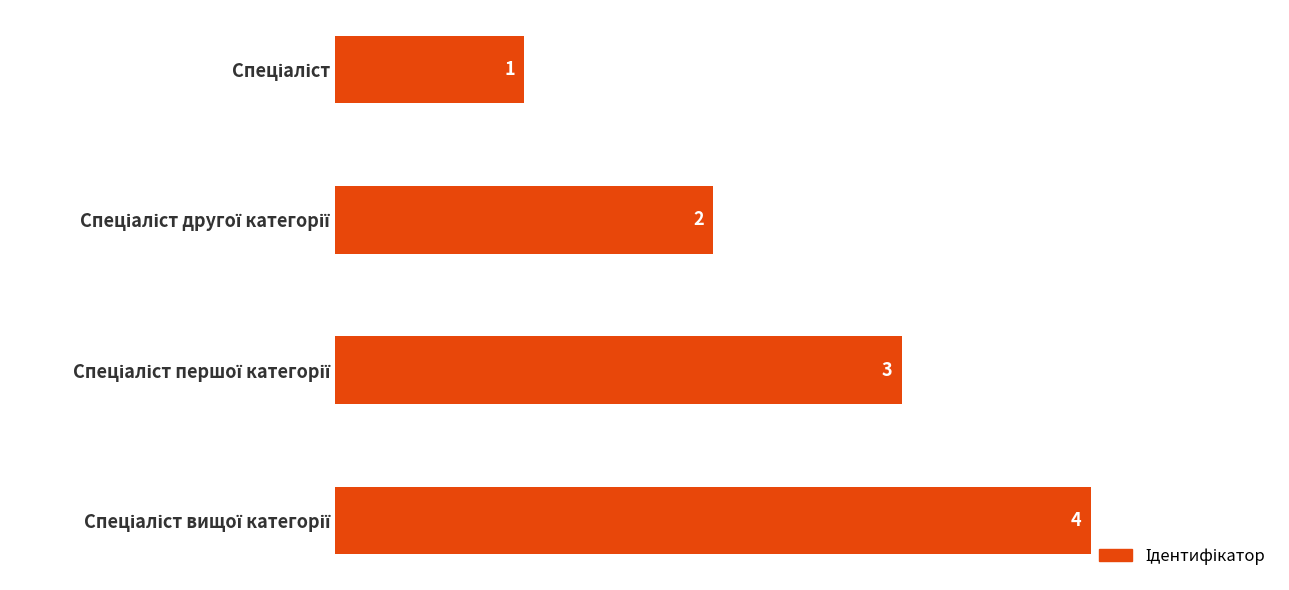

What is the difference between the maximum and minimum values?

3